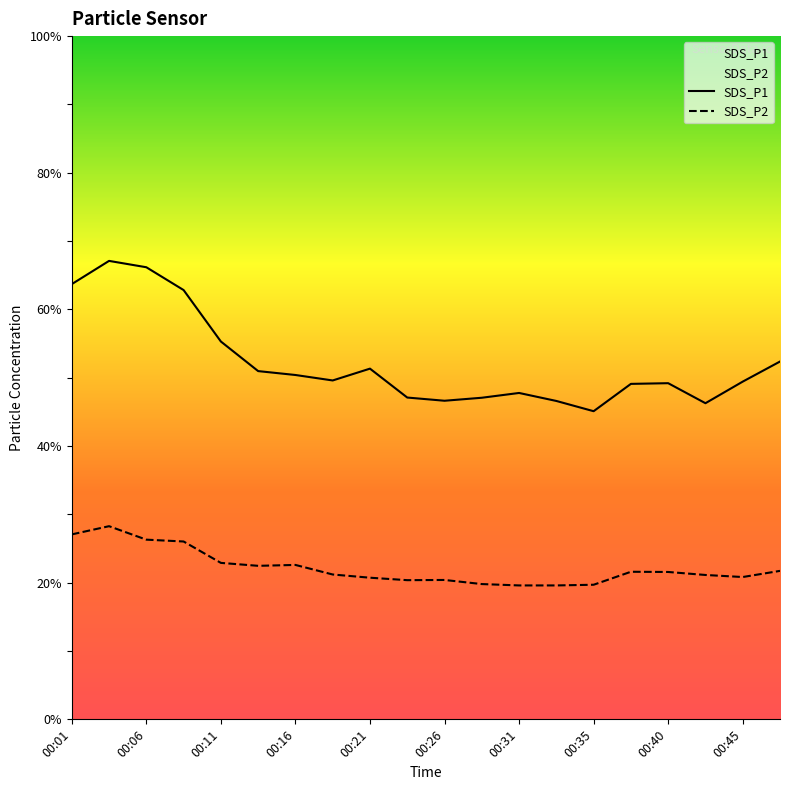

Reading left to right, extract all data points from this chart.

SDS_P1: 63.7	67.1	66.2	62.8	55.3	51.0	50.4	49.6	51.3	47.1	46.6	47.1	47.8	46.6	45.1	49.1	49.2	46.3	49.4	52.4
SDS_P2: 27.1	28.3	26.3	26.0	22.9	22.5	22.6	21.2	20.7	20.4	20.4	19.8	19.6	19.6	19.7	21.6	21.6	21.1	20.8	21.7